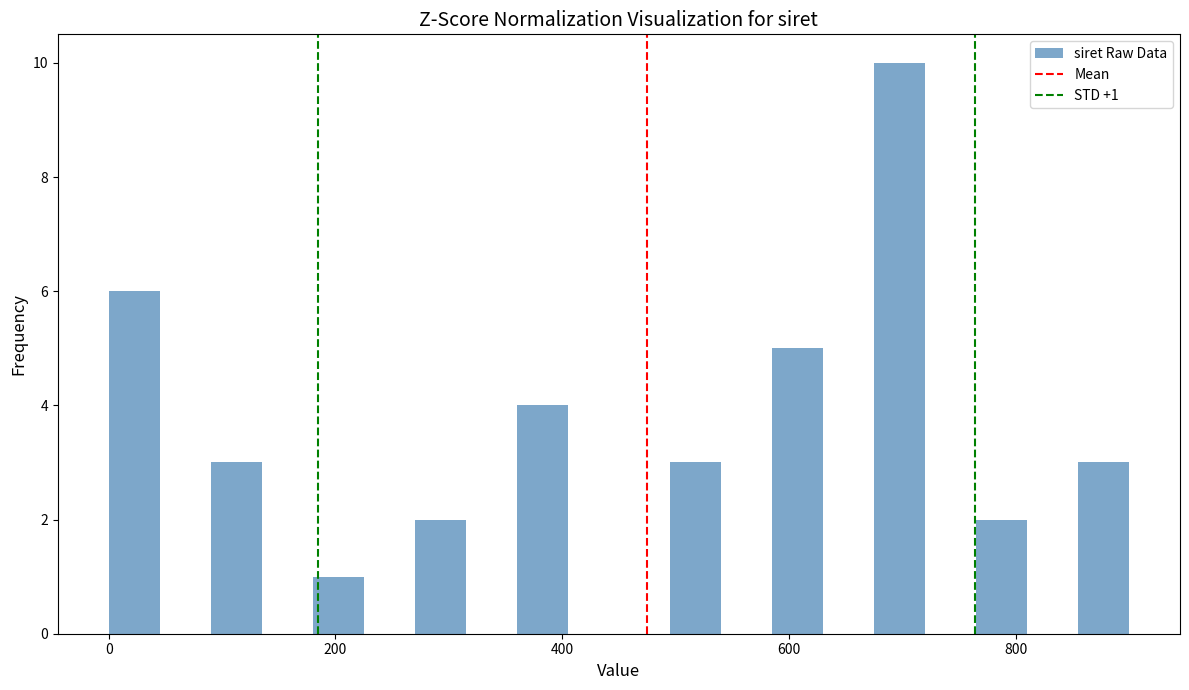

Read against the x-axis, roughly where is the centre of the tallest bar?

700